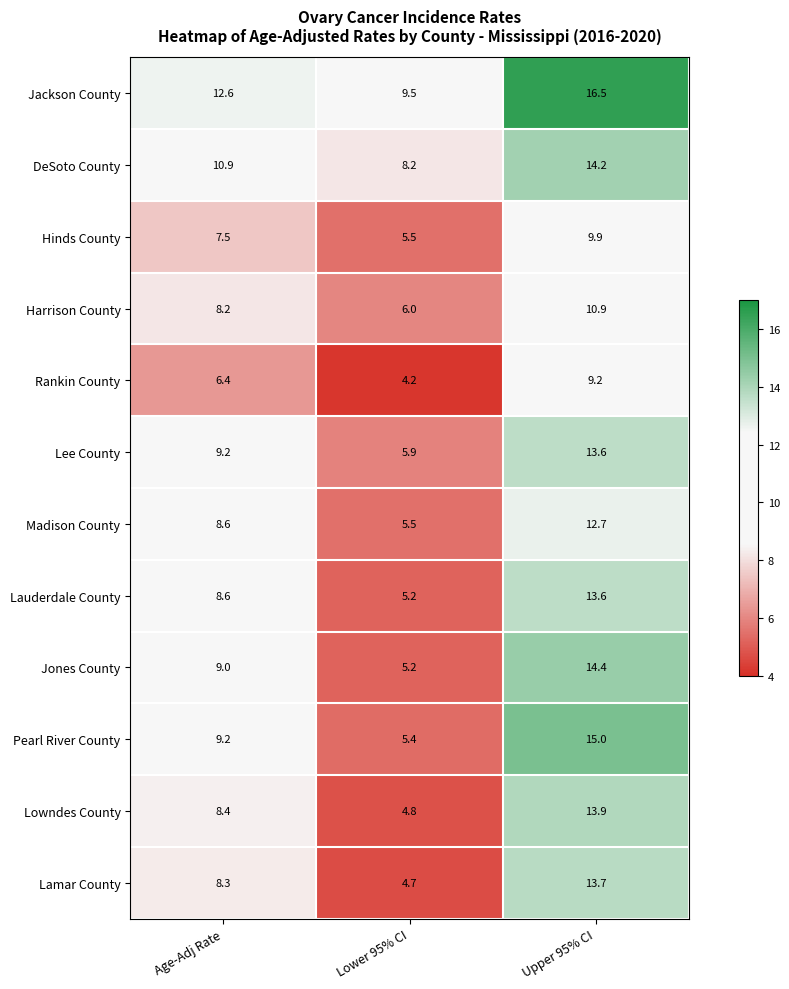

Which series has the widest spread of values?

Pearl River County